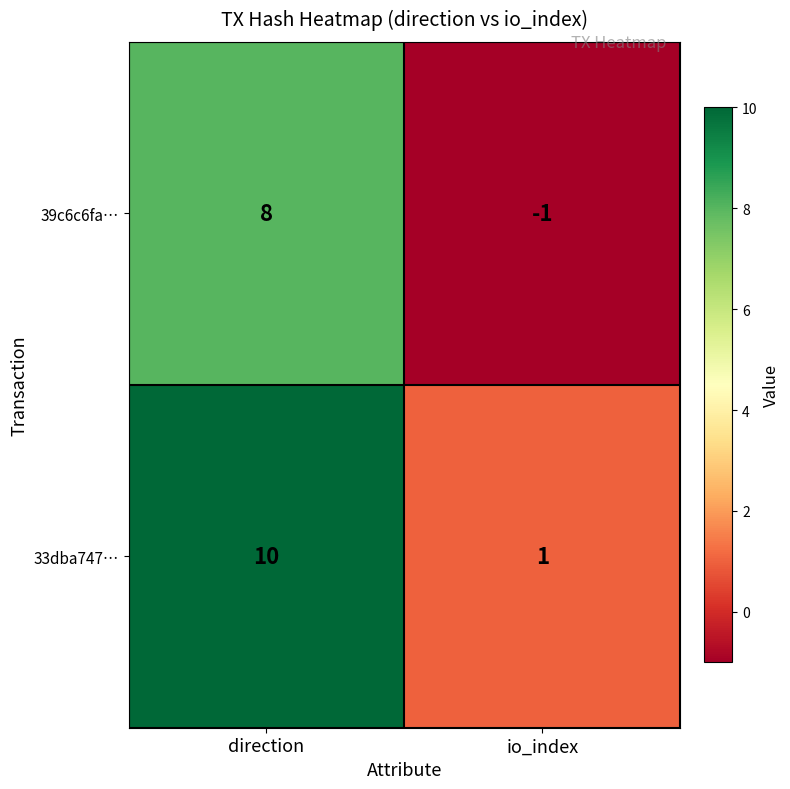

What is the difference between the 39c6c6fa… values at io_index and direction?

9